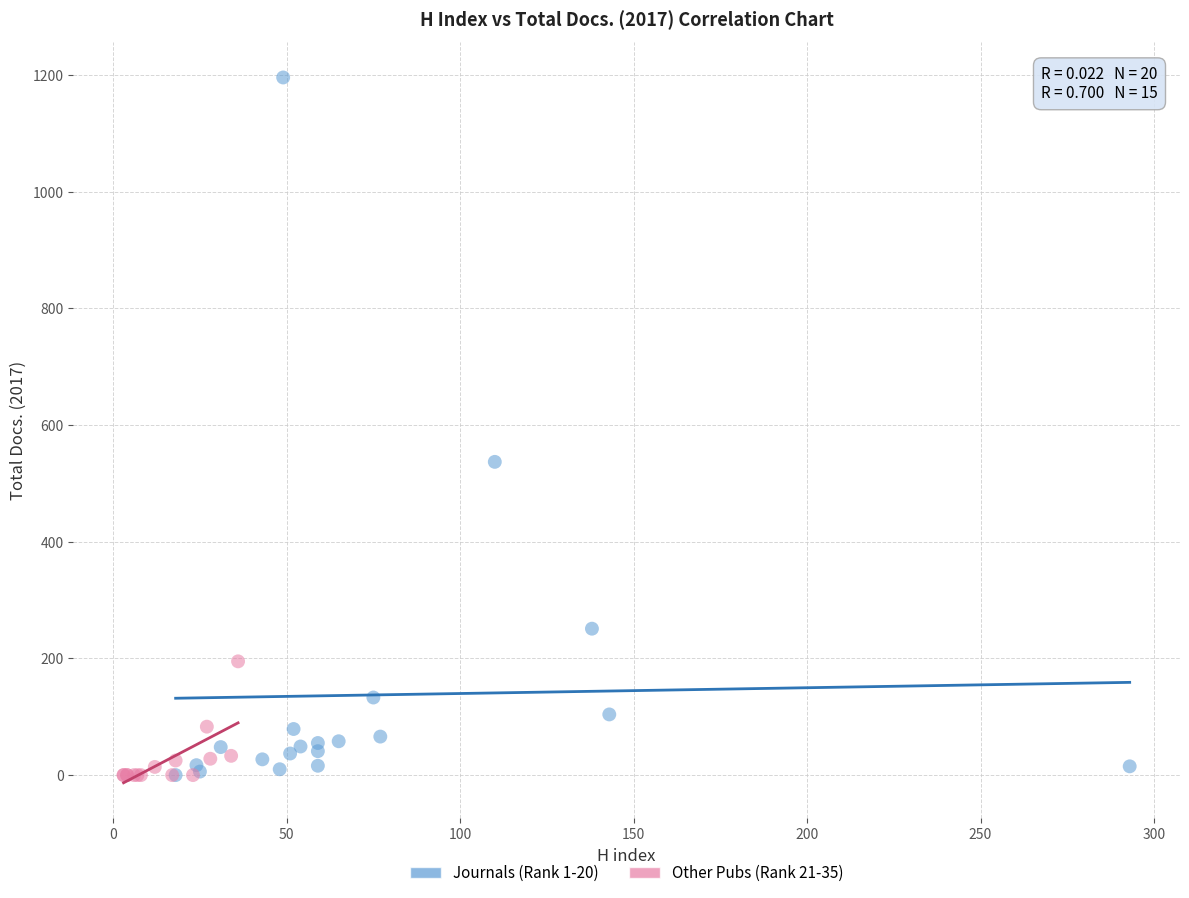

Which series has the widest spread of Y values?

Journals (Rank 1-20)